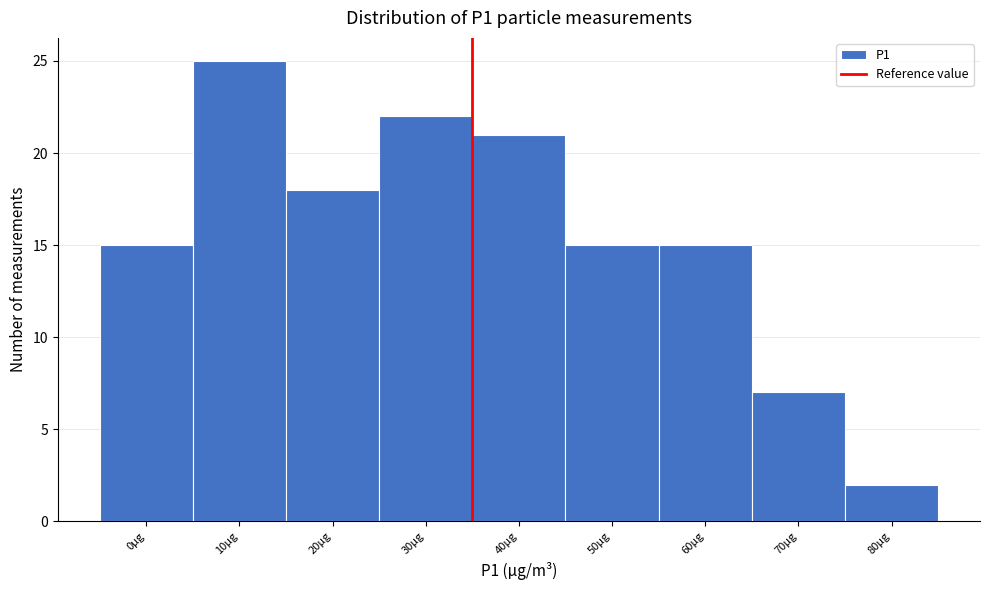

Reading left to right, list all the values displayed in this chart.

15	25	18	22	21	15	15	7	2